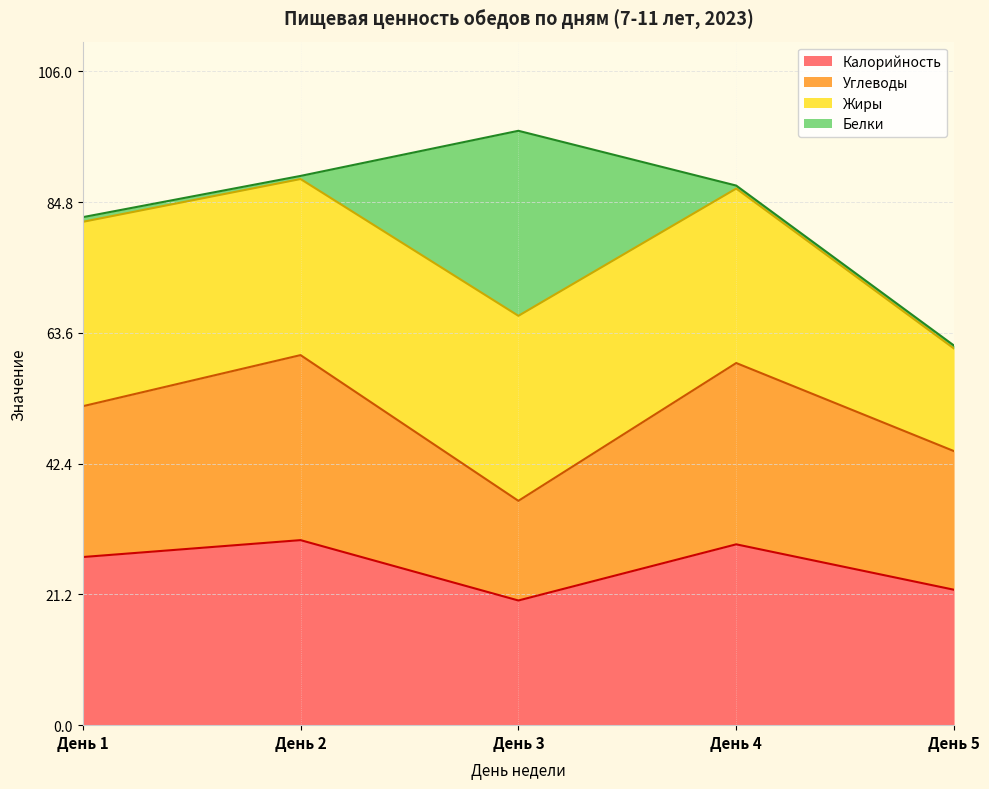

What are all the series names shown in the legend?

Калорийность, Углеводы, Жиры, Белки